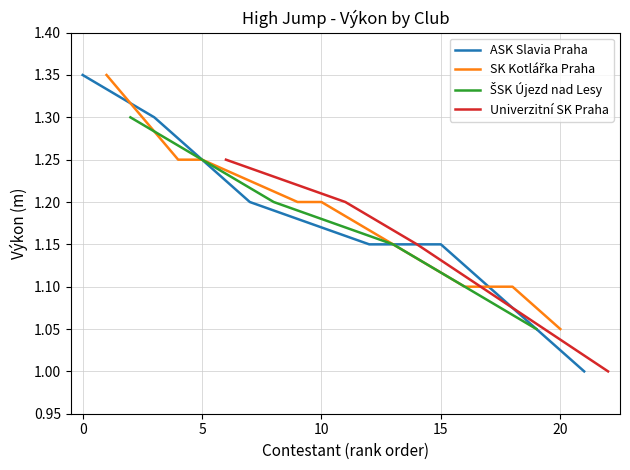

Reading left to right, extract all data points from this chart.

1.4	1.4	1.3	1.3	1.2	1.2	1.2	1.2	1.2	1.2	1.2	1.2	1.1	1.1	1.1	1.1	1.1	1.1	1.1	1.1	1.1	1.0	1.0